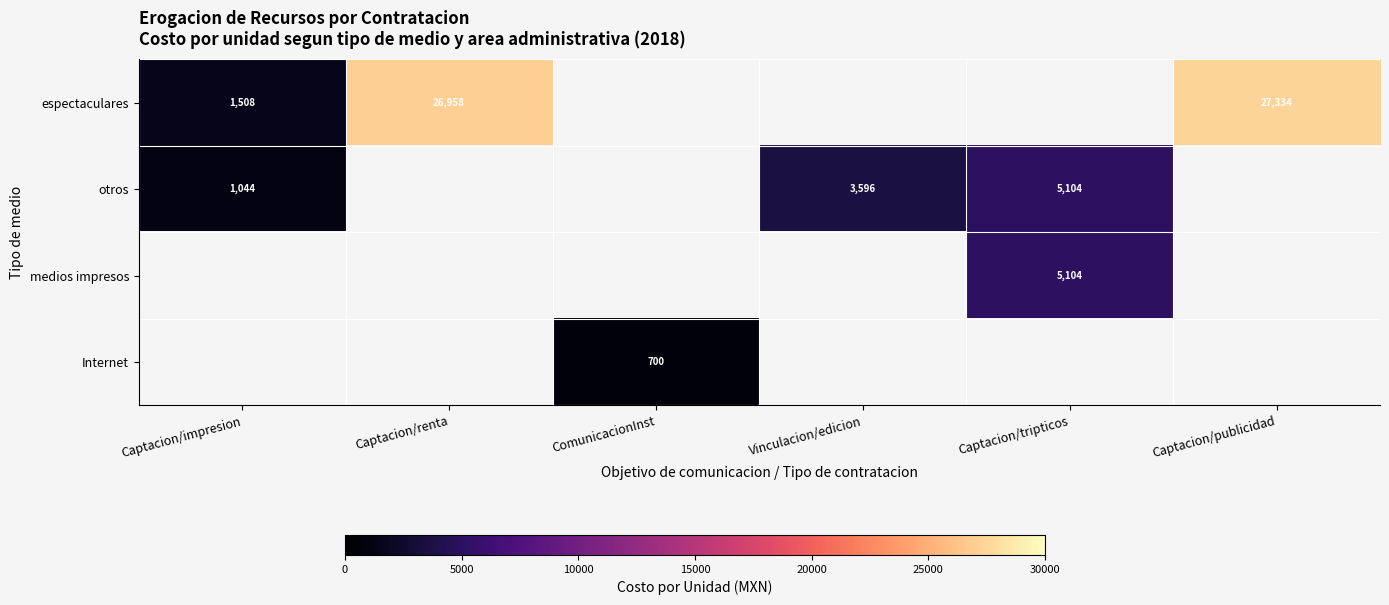

At which category does the chart reach its minimum across all series?

ComunicacionInst